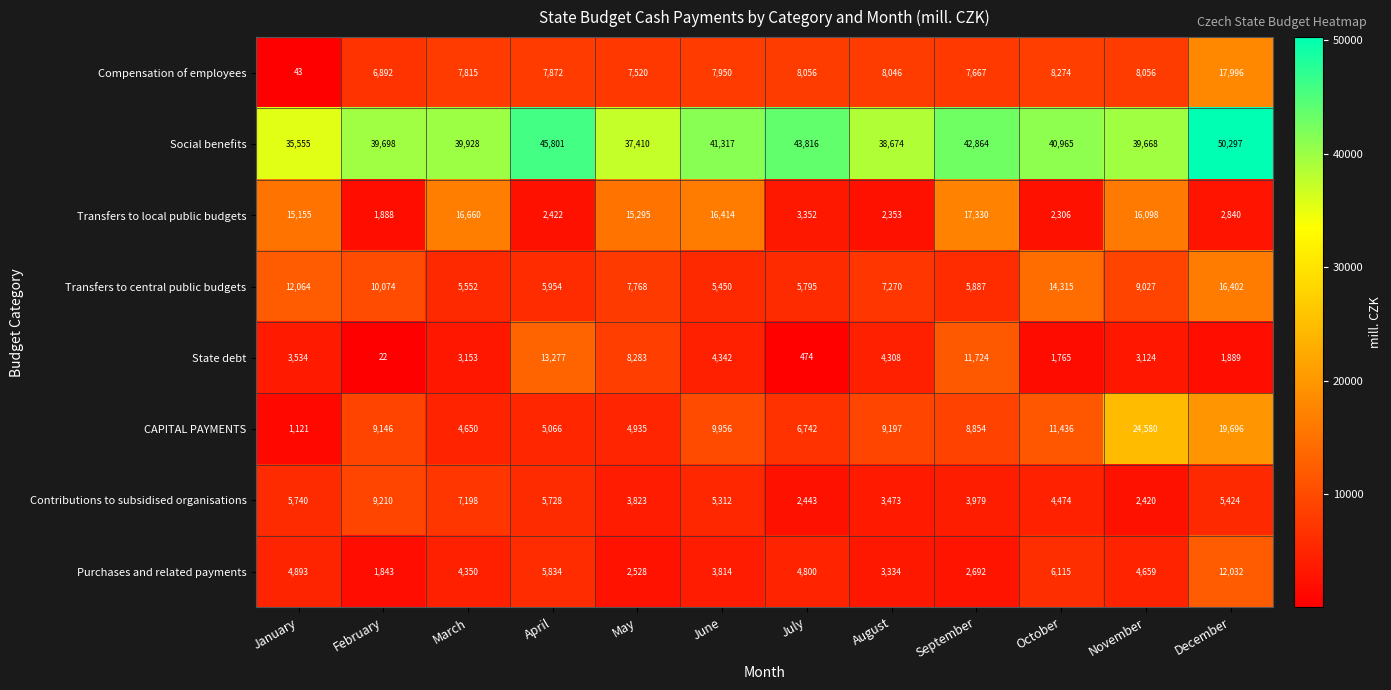

Which series has the largest range (max minus min)?

CAPITAL PAYMENTS